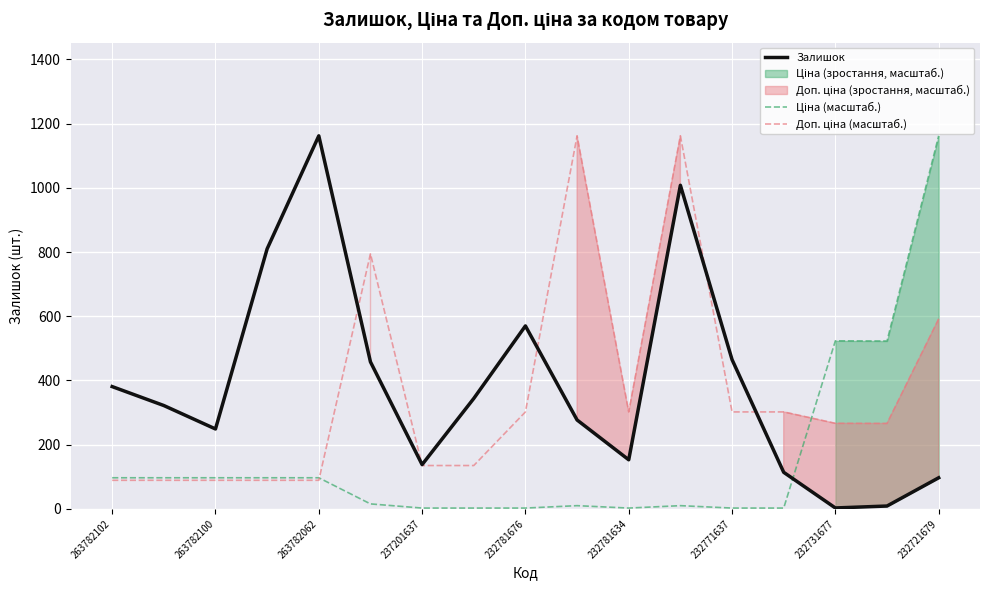

The value of Залишок at 263782062 is 1162.0. True or false?

True